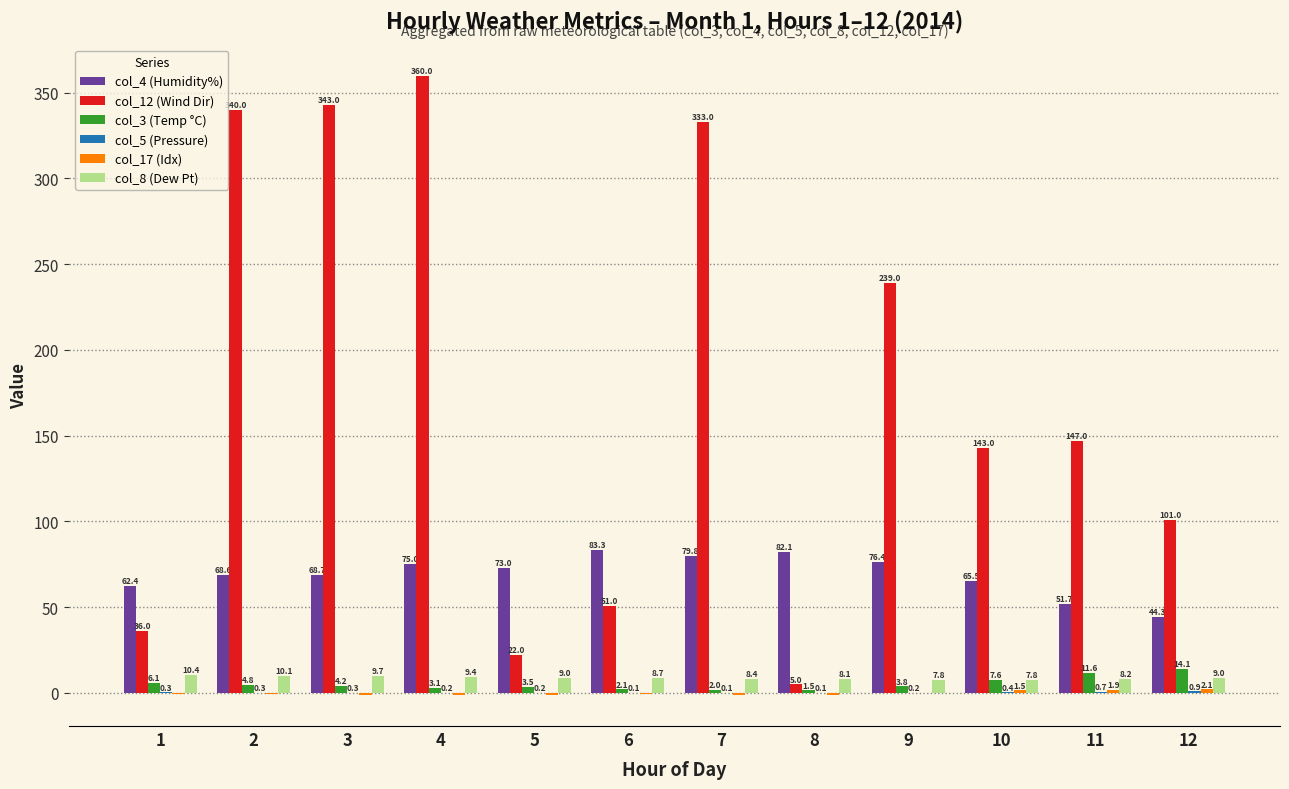

What is the approximate value of col_4 (Humidity%) at 5?

73.0